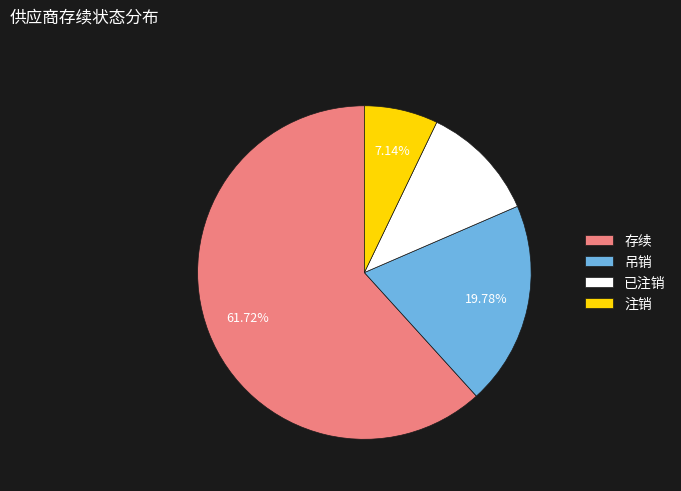

To the nearest percent, what percentage of the pie is 注销?

7%